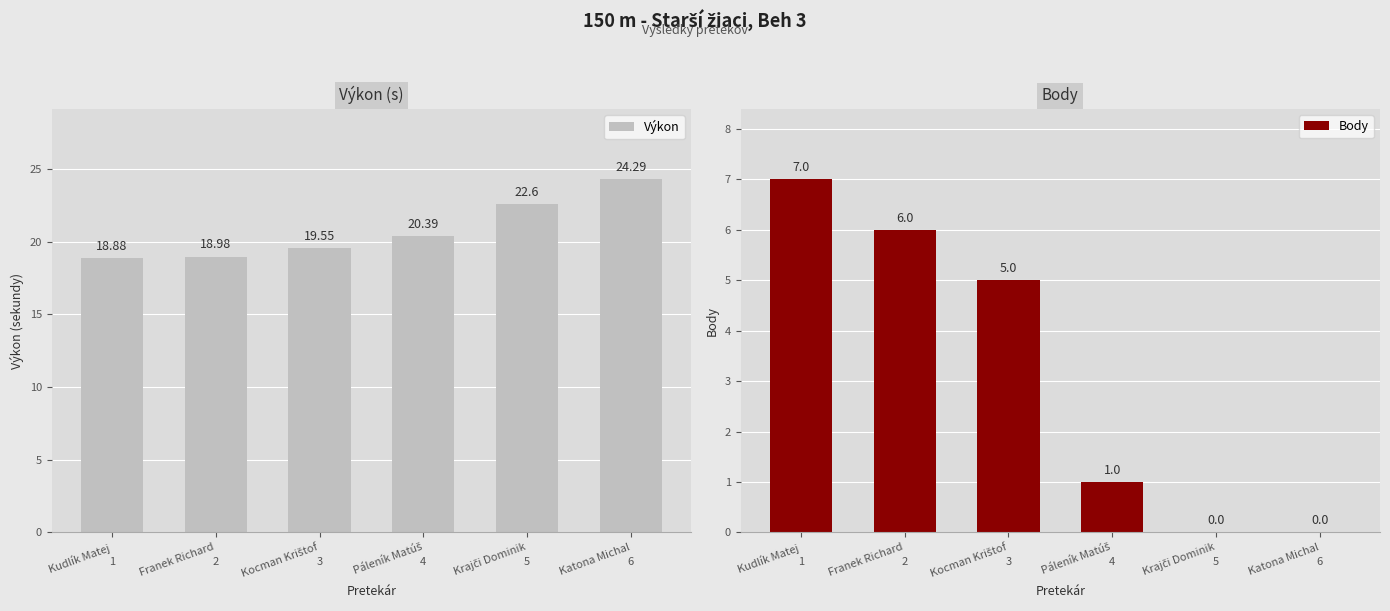

Which series has the widest spread of values?

Body